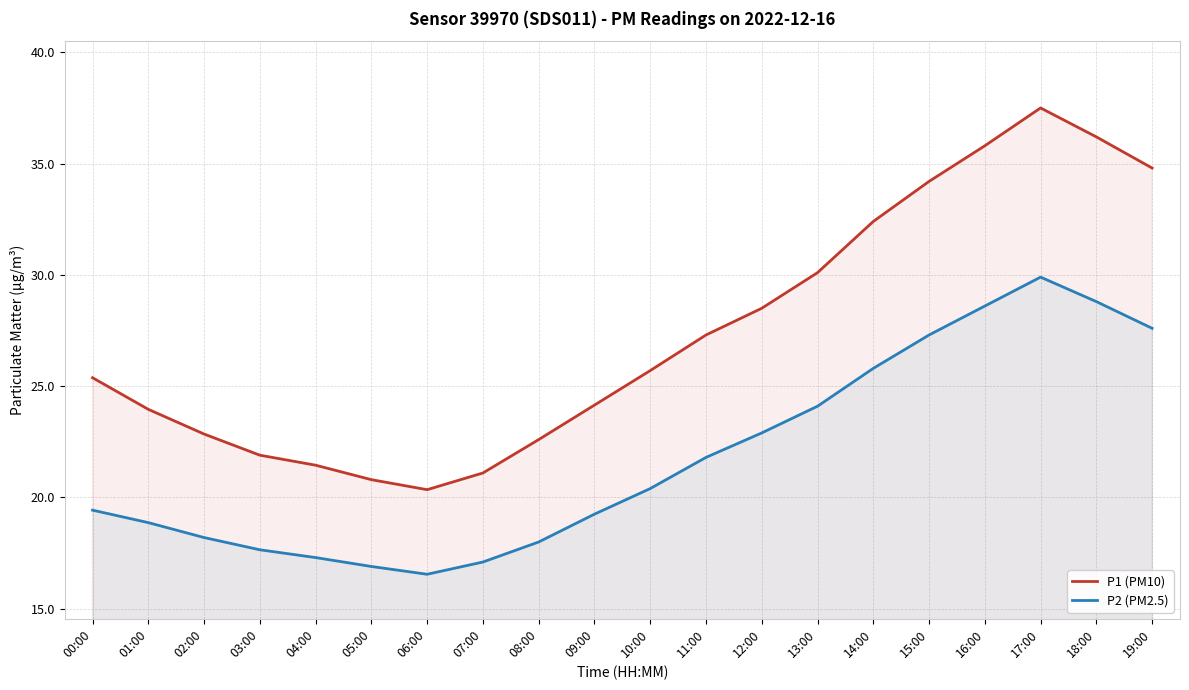

Rank the series by their average value, from lowest to highest.

P2 (PM2.5), P1 (PM10)